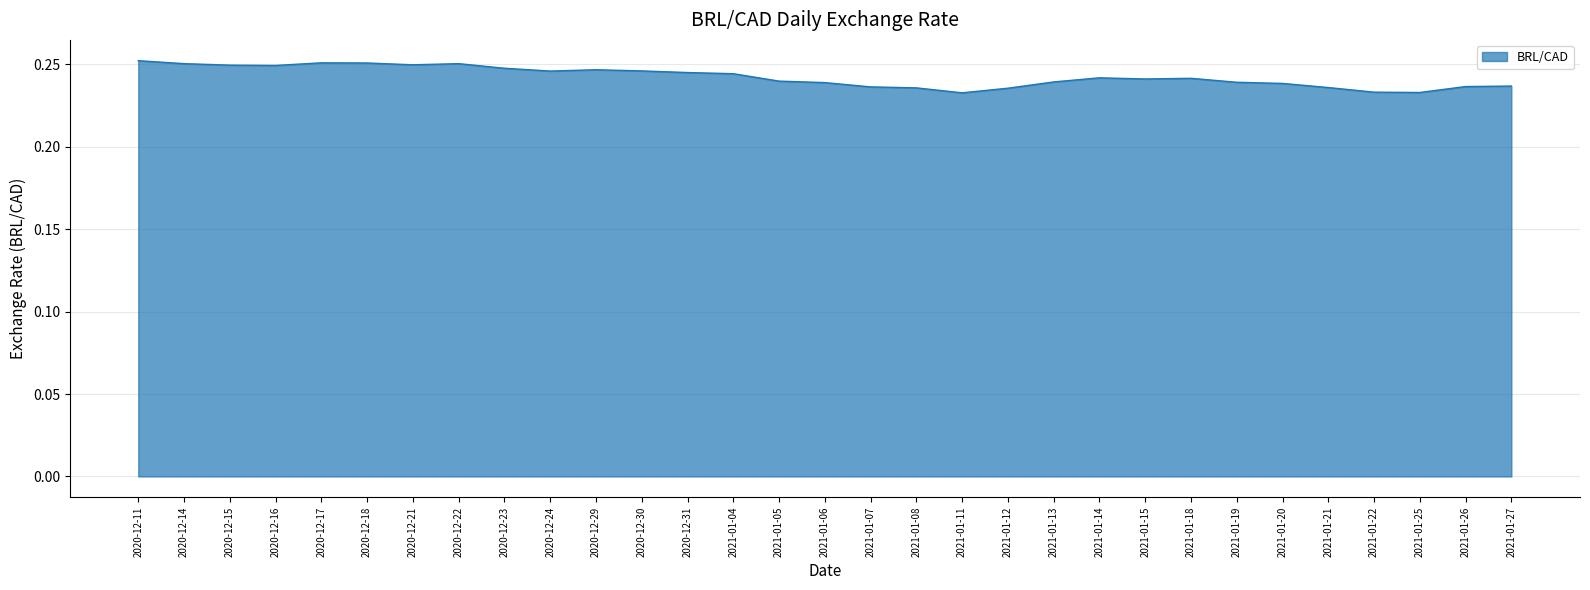

What position from the right is 2020-12-30?

20